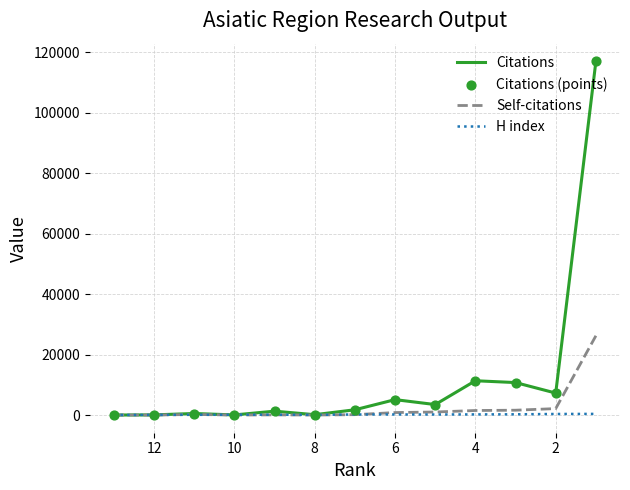

What are all the series names shown in the legend?

Citations, Self-citations, H index, Citations (points)